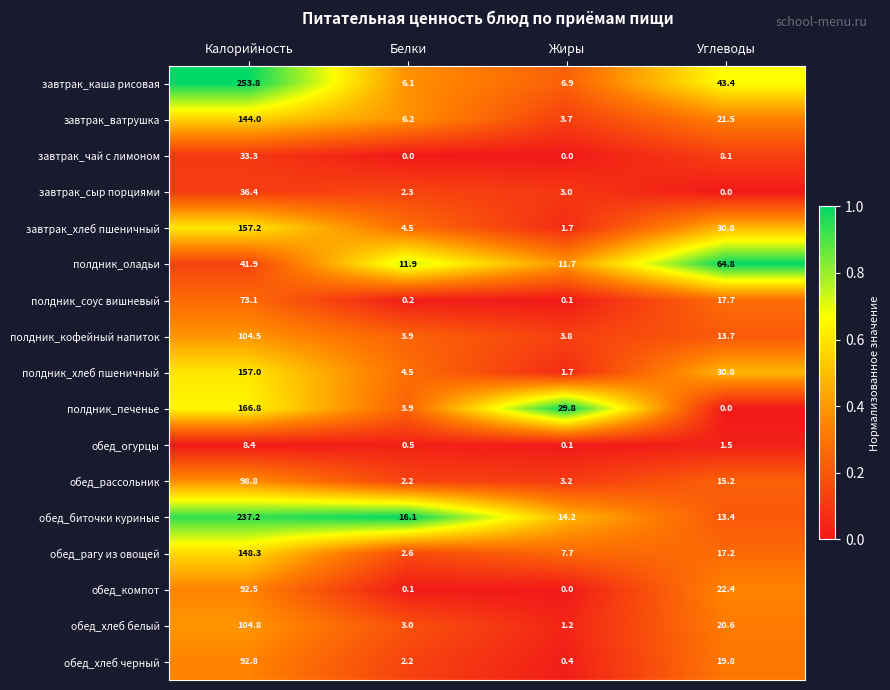

At which category does the chart reach its peak across all series?

Калорийность